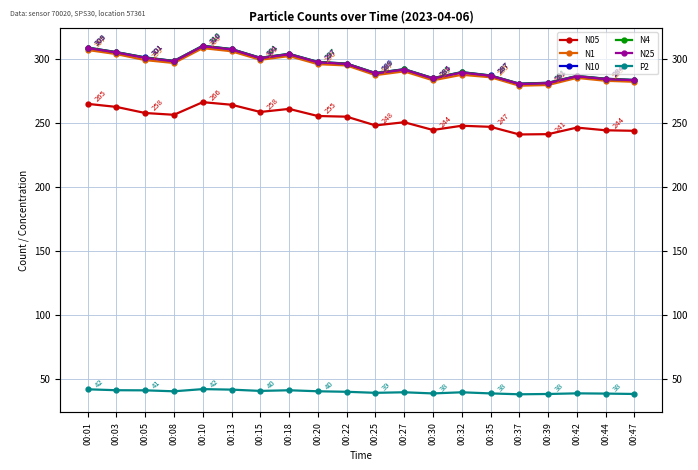

How many interior local peaks does the N05 series have?

5